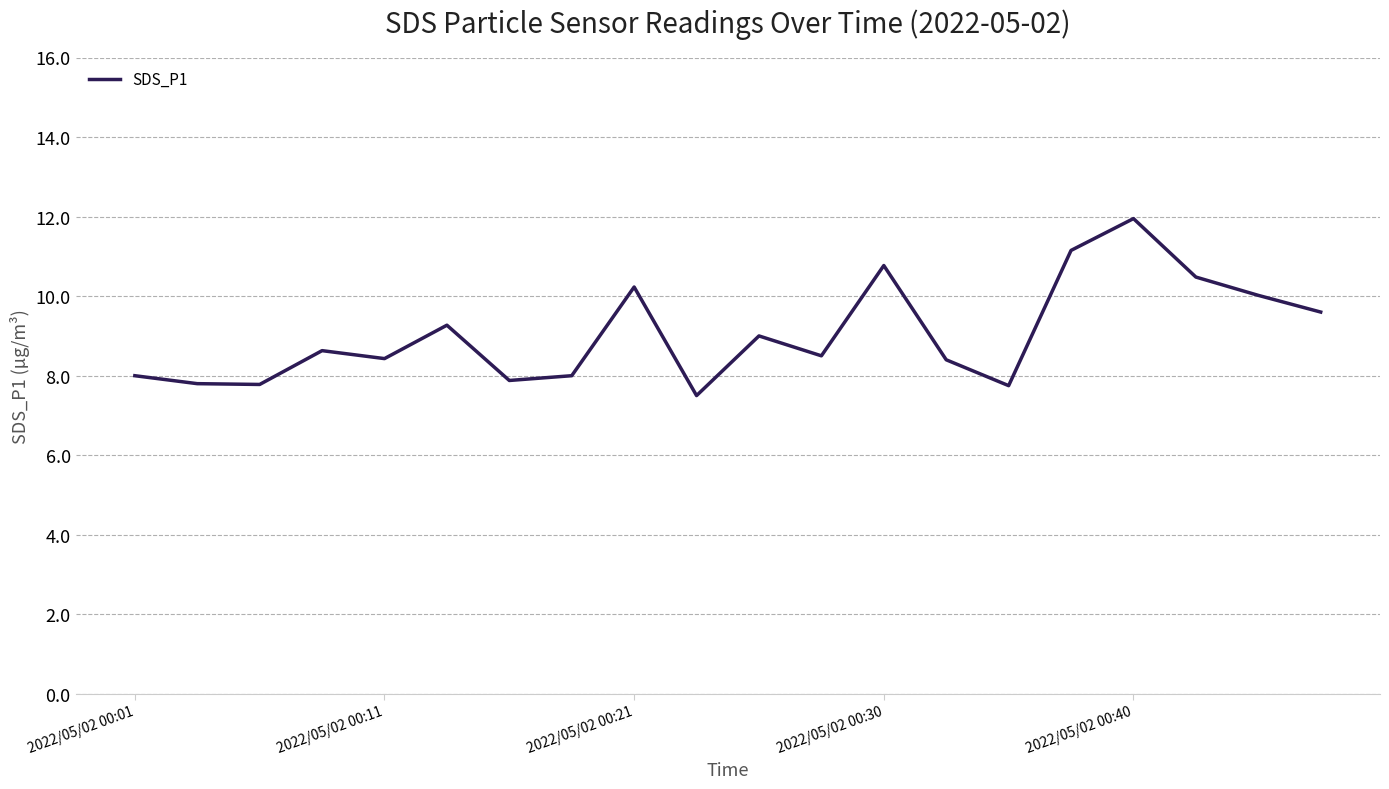

What is the smallest value displayed?

7.5